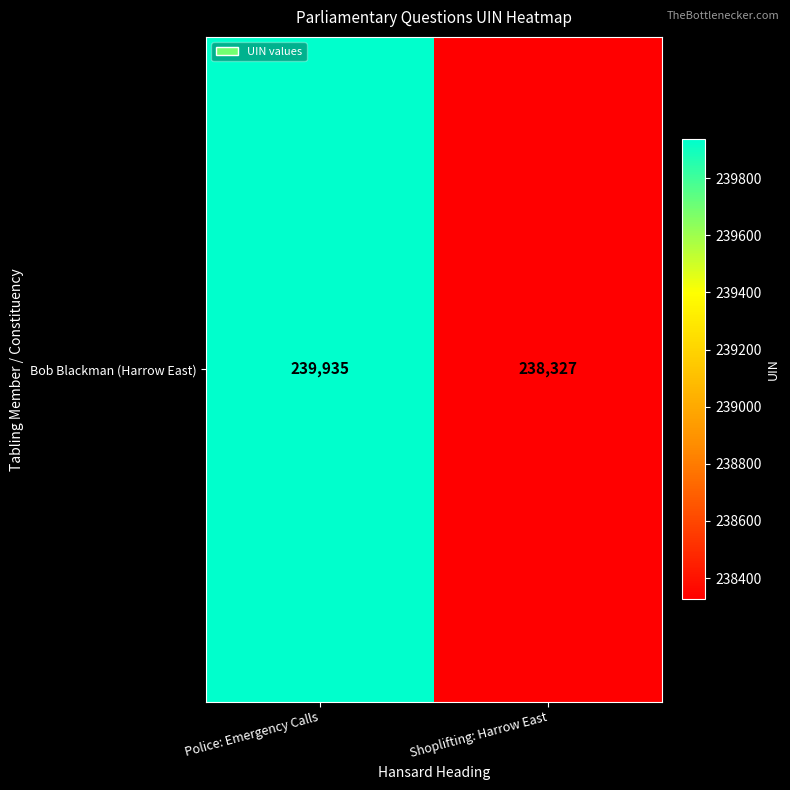

Which has a higher value, Police: Emergency Calls or Shoplifting: Harrow East?

Police: Emergency Calls